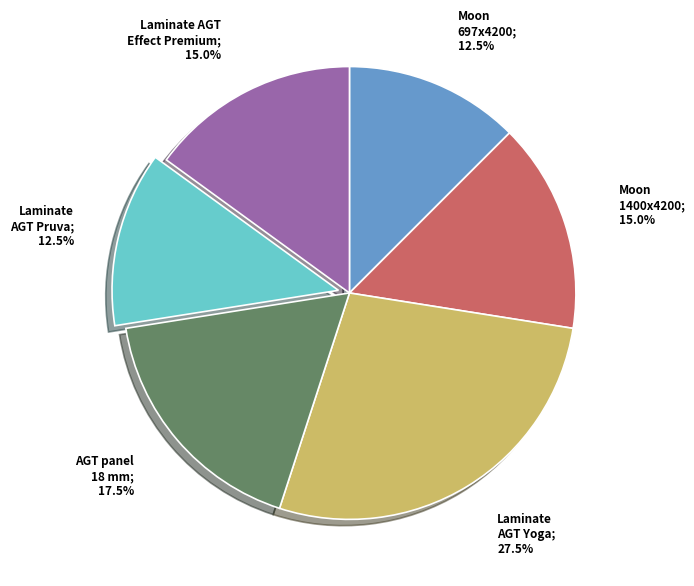

Does any single category account for the majority?

No